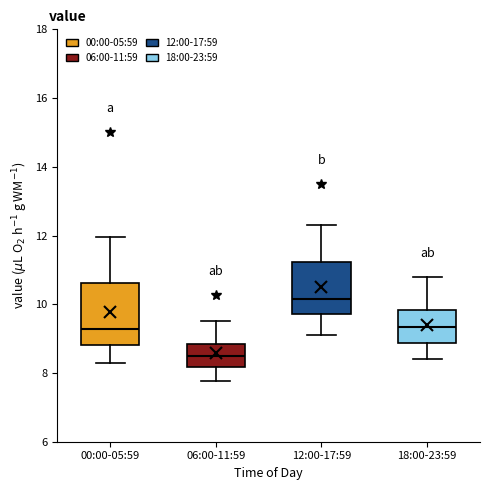

Reading left to right, read every box against the y-axis: the position of its median line, the range the box covers, and the ends of its whiskers. The values are not printed on the chart, so give them approximately, as read against the axis.

00:00-05:59: median 9.2, box 8.8 to 10.6, whiskers 8.4 to 12.0
06:00-11:59: median 8.4, box 8.2 to 8.8, whiskers 7.8 to 9.6
12:00-17:59: median 10.2, box 9.8 to 11.2, whiskers 9.2 to 12.4
18:00-23:59: median 9.4, box 8.8 to 9.8, whiskers 8.4 to 10.8